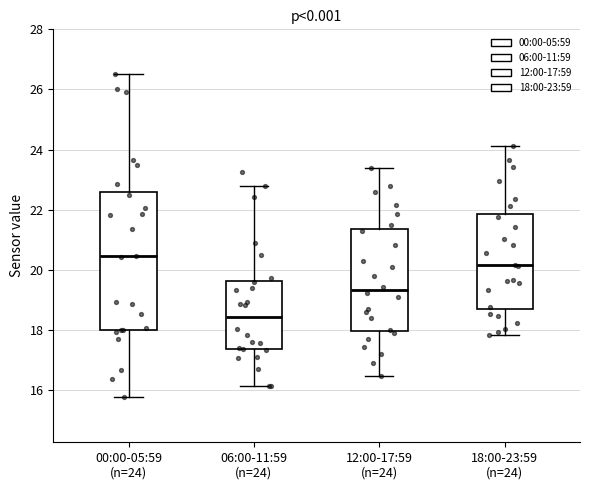

Which box is the tallest, from its lower edge to its upper edge?

00:00-05:59 (n=24)